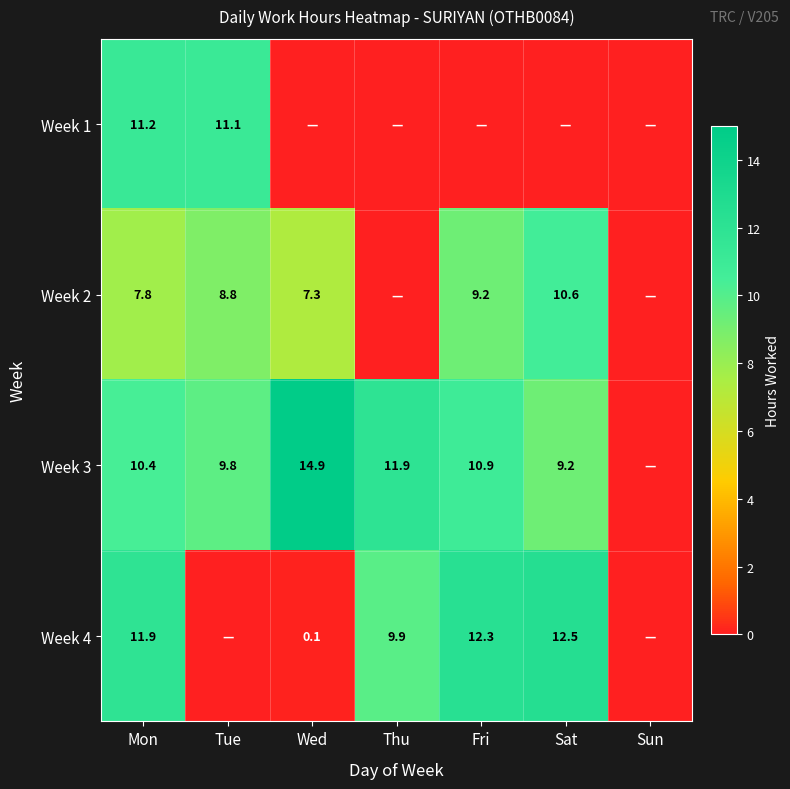

At Mon, list the series in order from largest to smallest.

Week 4, Week 1, Week 3, Week 2